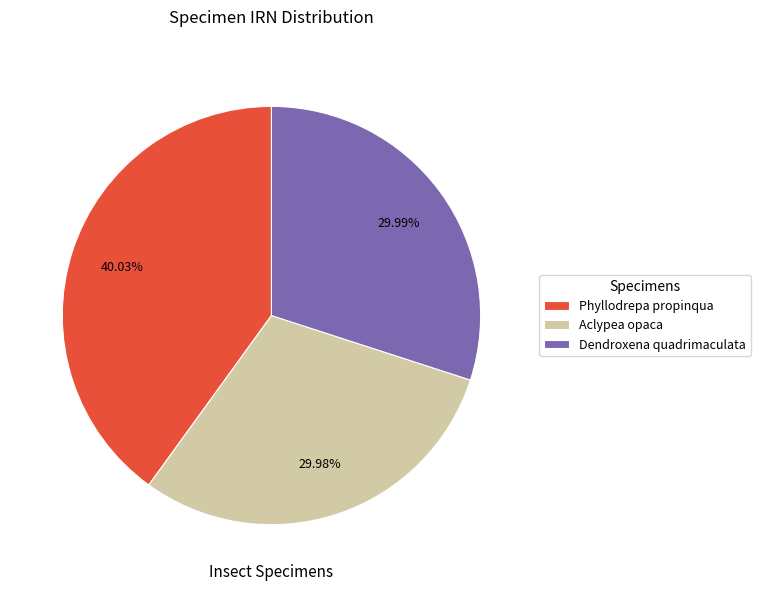

To the nearest percent, what is the difference between the Phyllodrepa propinqua and Aclypea opaca slice percentages?

10%